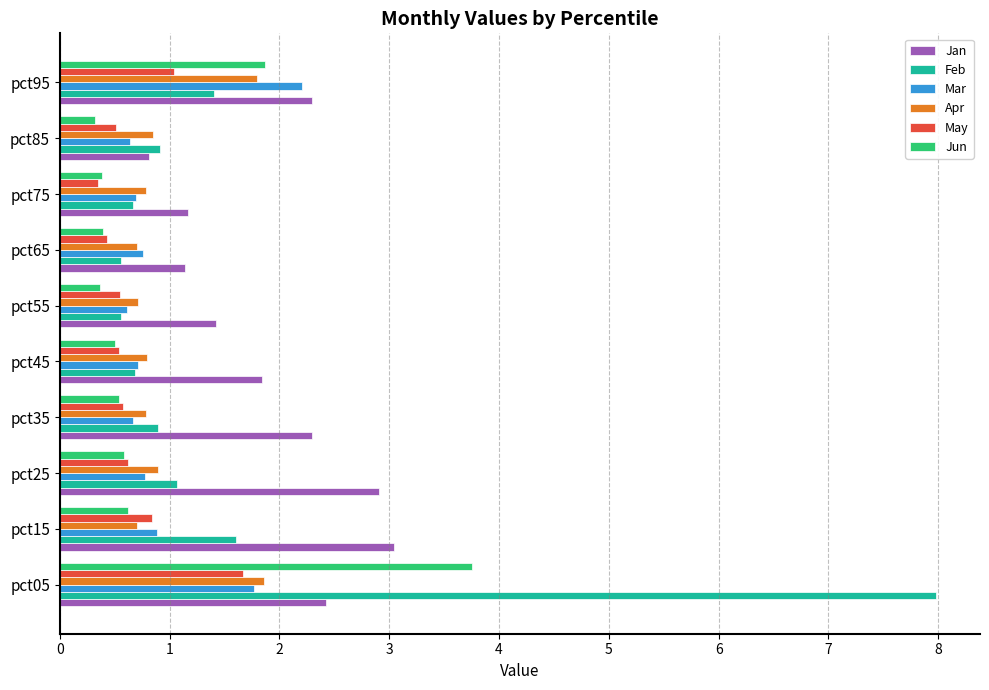

What is the greatest value displayed?

8.0